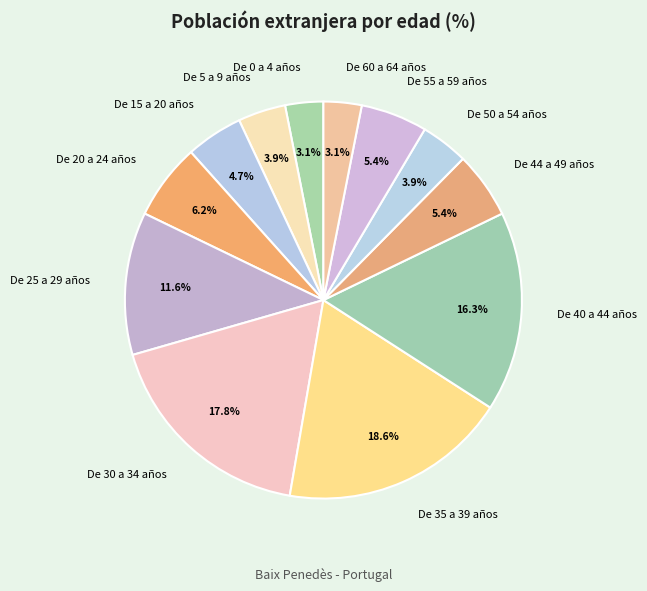

Do De 35 a 39 años and De 0 a 4 años together represent more than half of the pie?

No